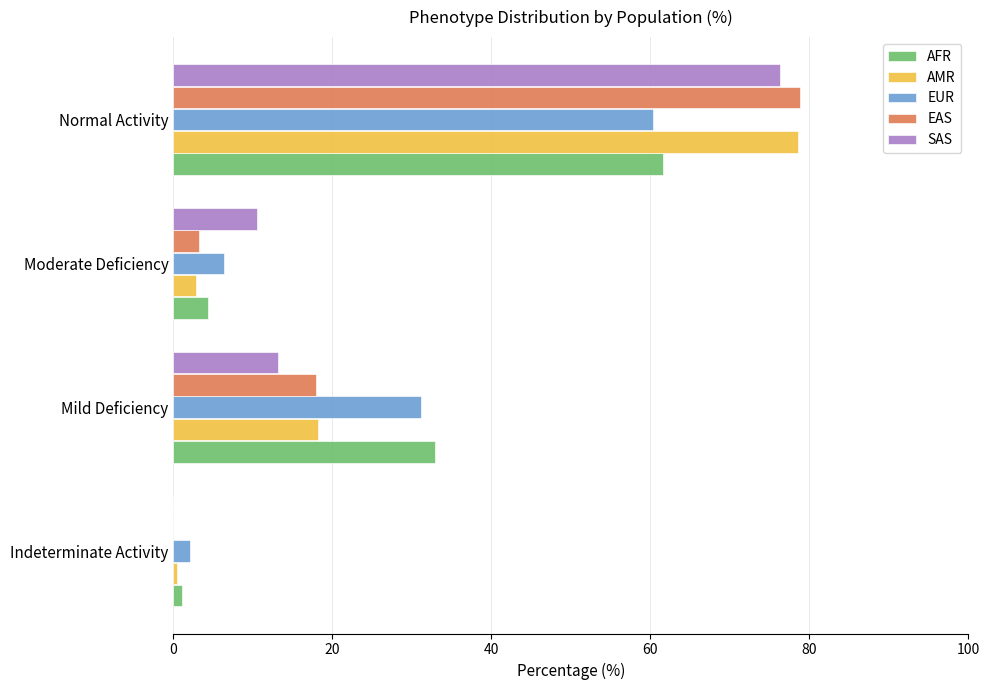

What is the sum of all EUR values?

100.0